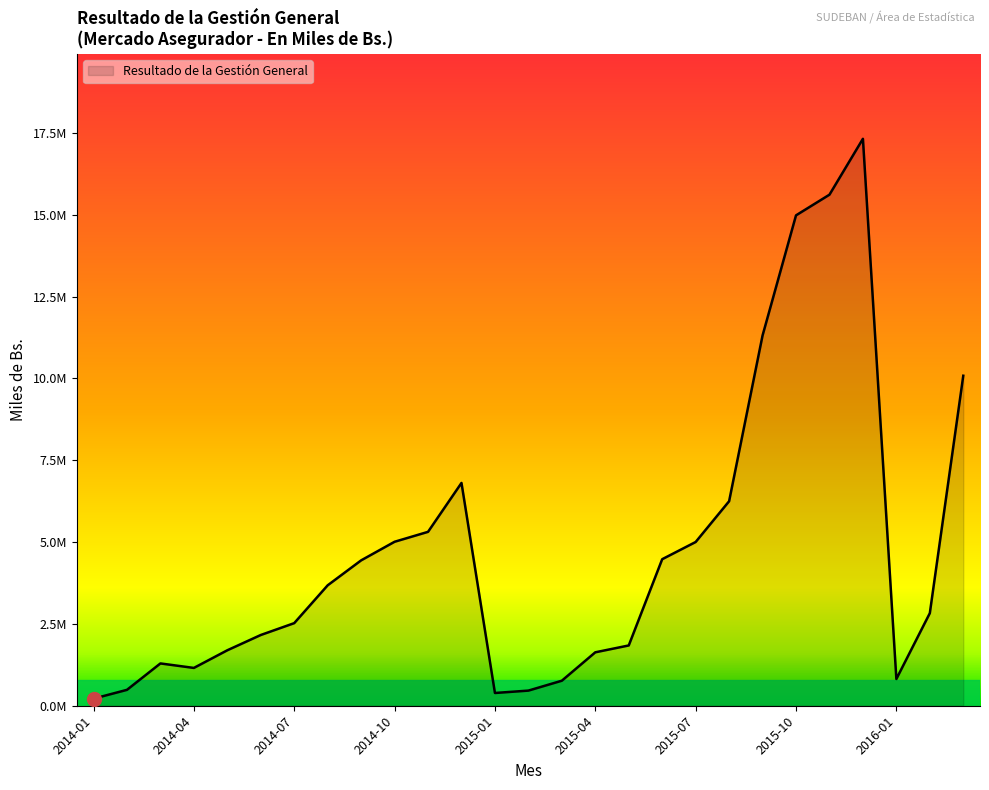

At which label does the data first exceed 2828009?

2014-08